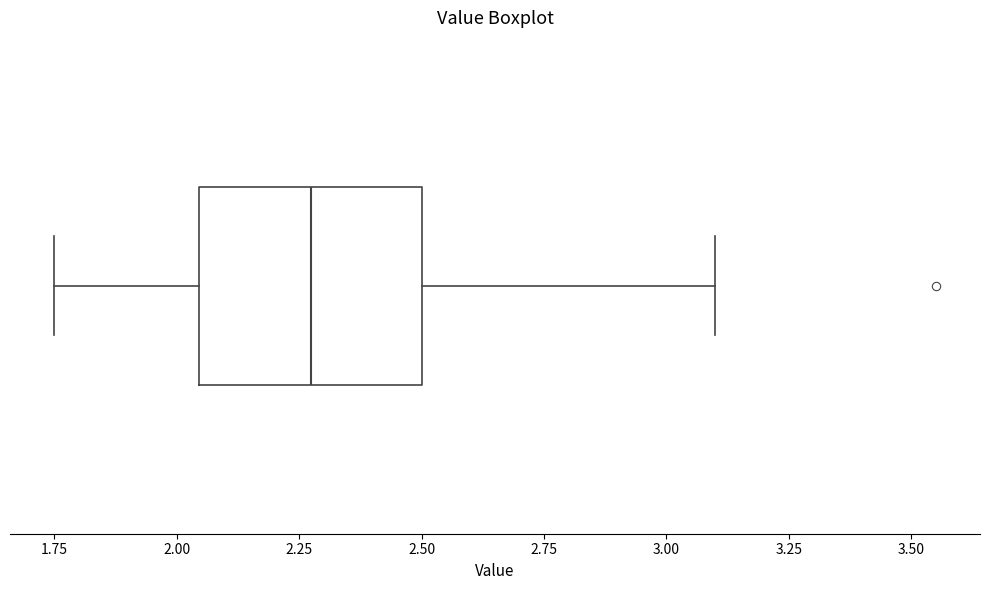

Read this box plot against the x-axis: the position of the median line, the range covered by the box, and the ends of both whiskers. The values are not printed on the chart, so give them approximately, as read against the axis.

median 2.30, box 2.05 to 2.50, whiskers 1.75 to 3.10